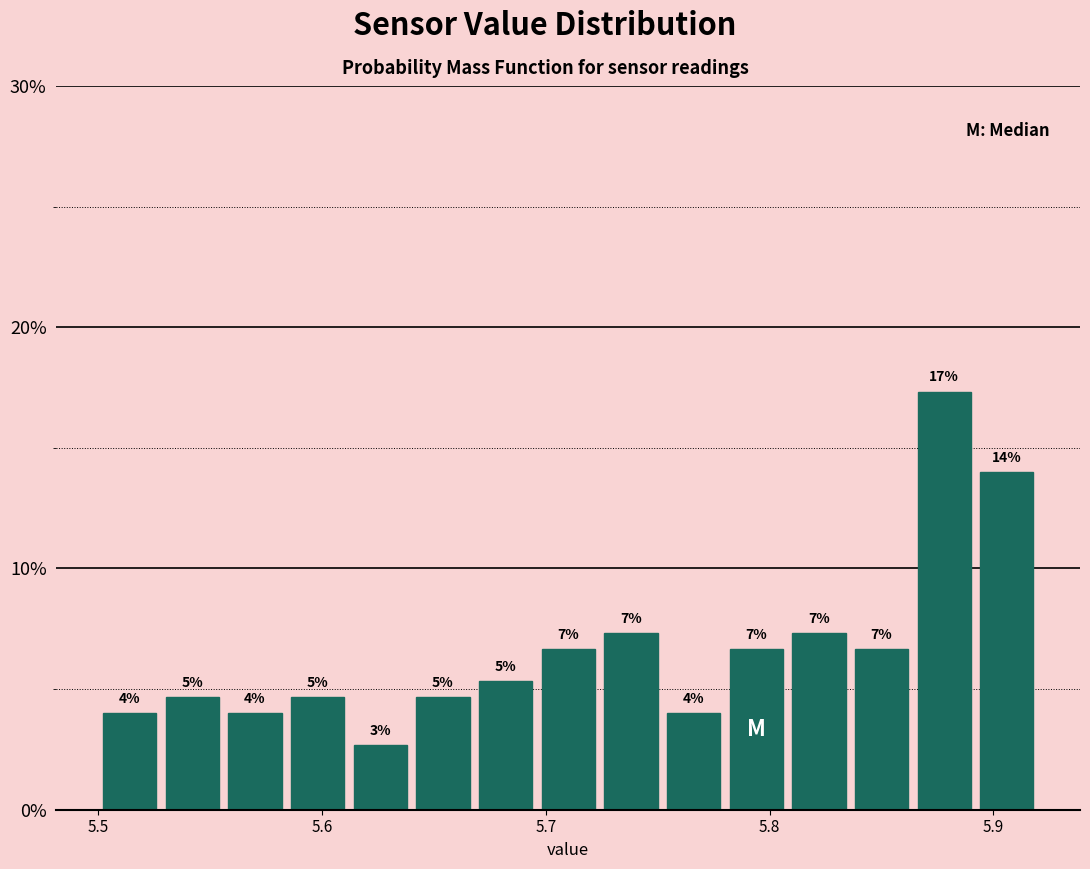

Around what value on the x-axis is the tallest bar? Give the approximate position of its centre, as read against the axis.

5.88